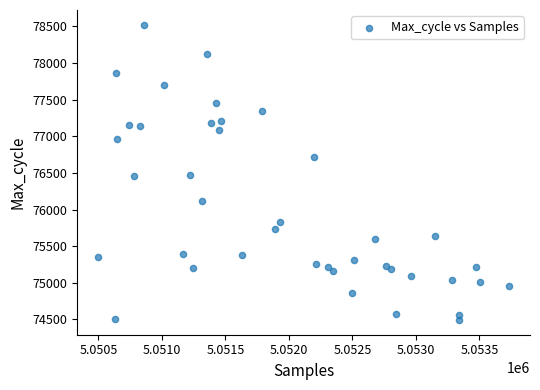

What is the range of Y values (max minus min)?

4029